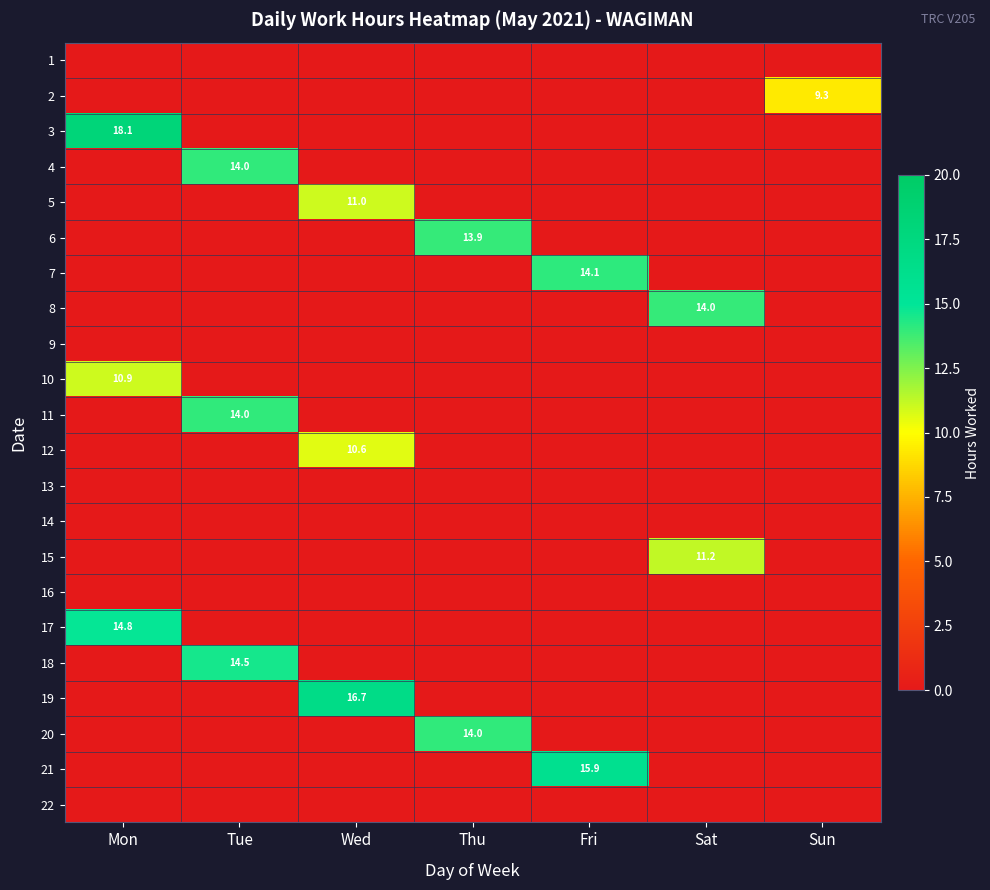

The 21 series shows 15.9 at Fri. True or false?

True